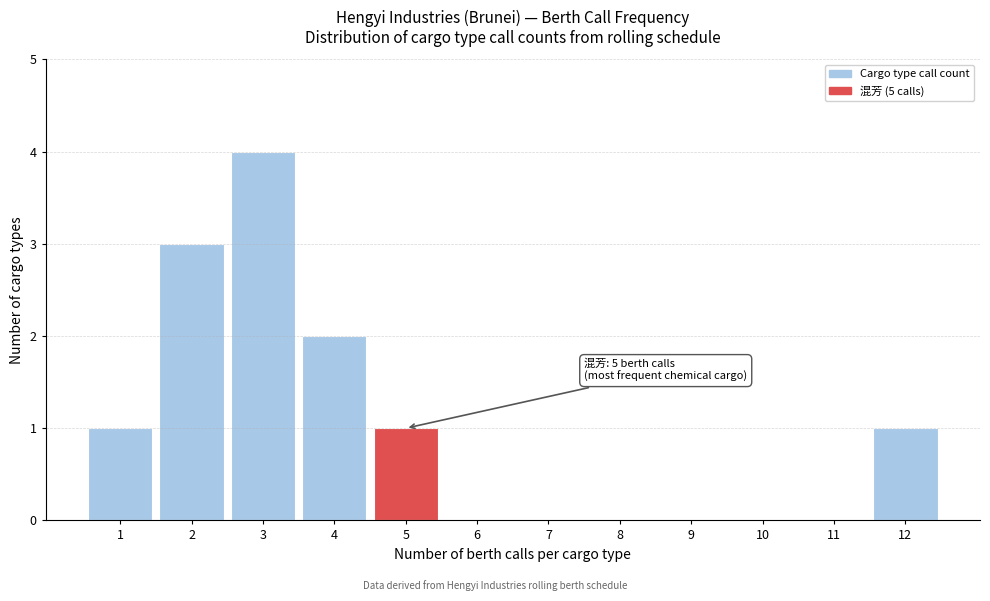

Reading left to right, transcribe all the data shown in this chart.

1=1	2=3	3=4	4=2	5=1	6=0	7=0	8=0	9=0	10=0	11=0	12=1